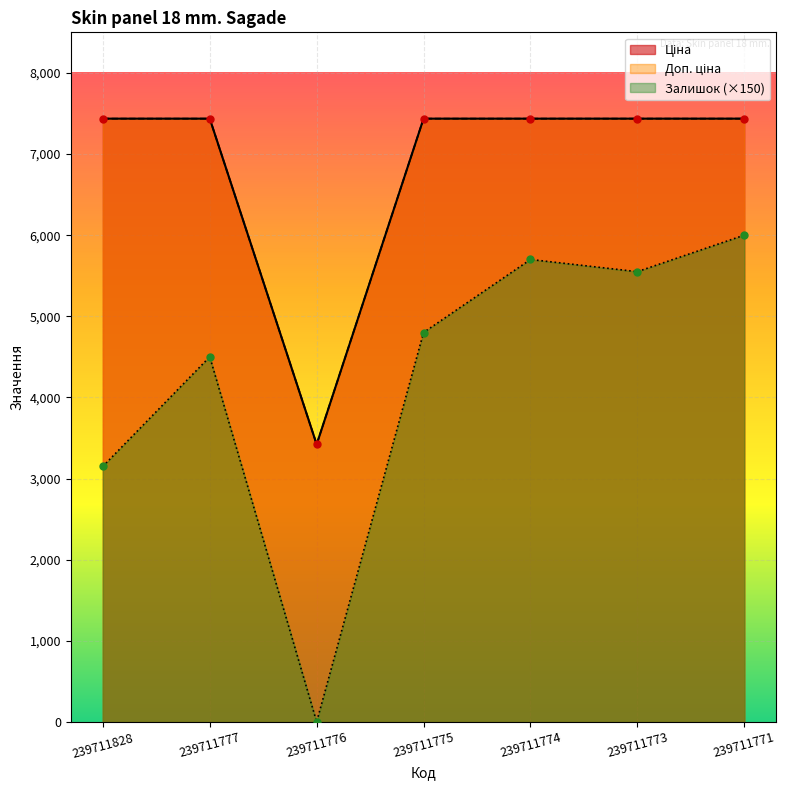

True or false: Ціна and Доп. ціна intersect in this chart.

False